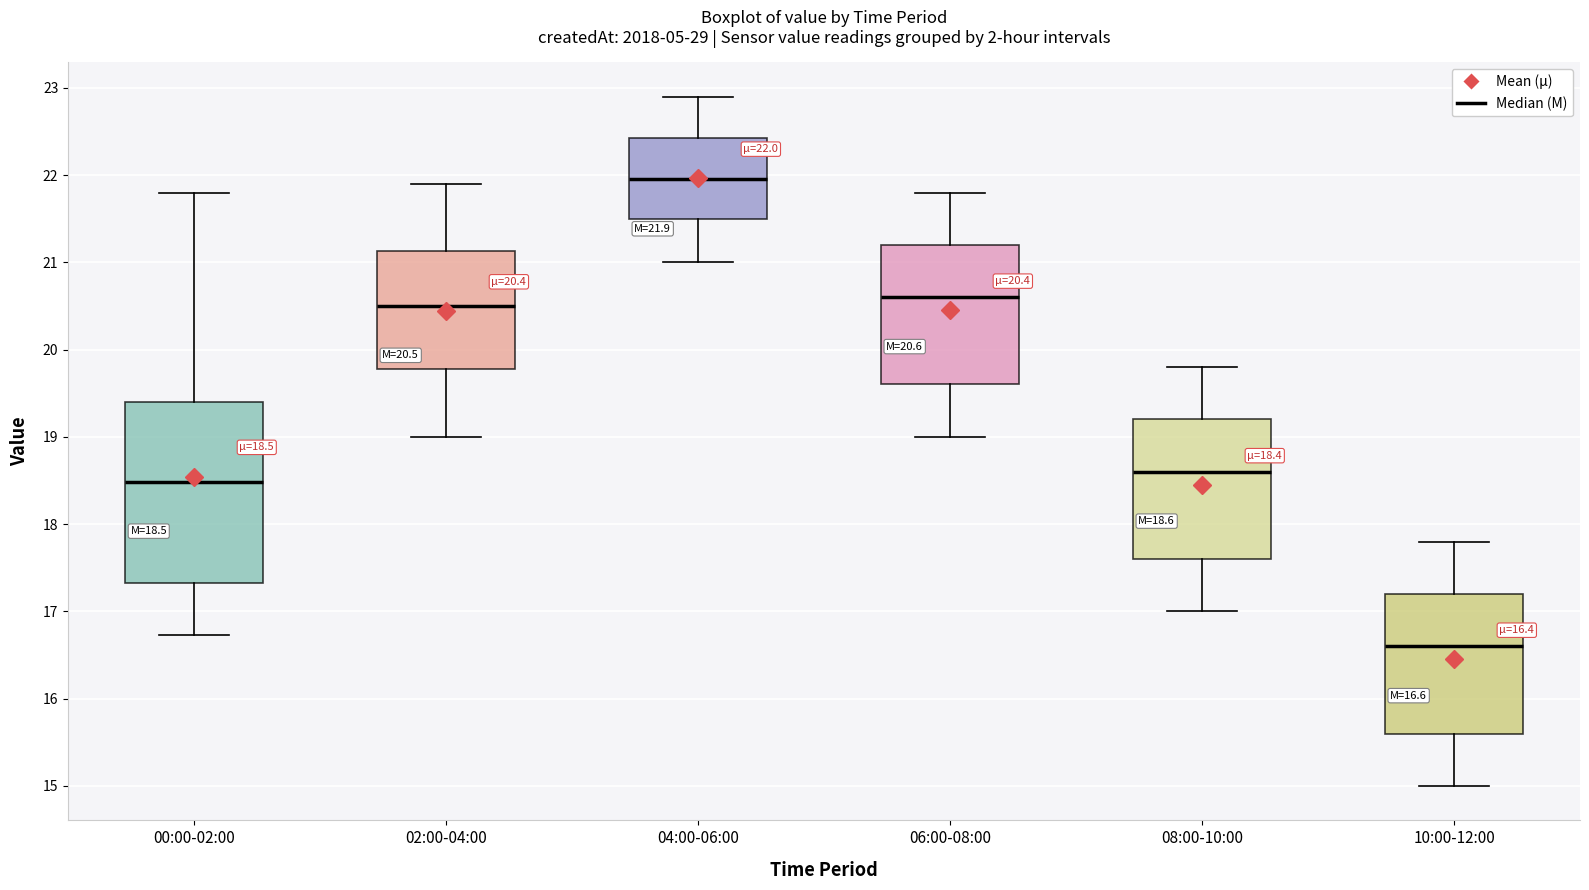

Which box's median line is the highest?

04:00-06:00